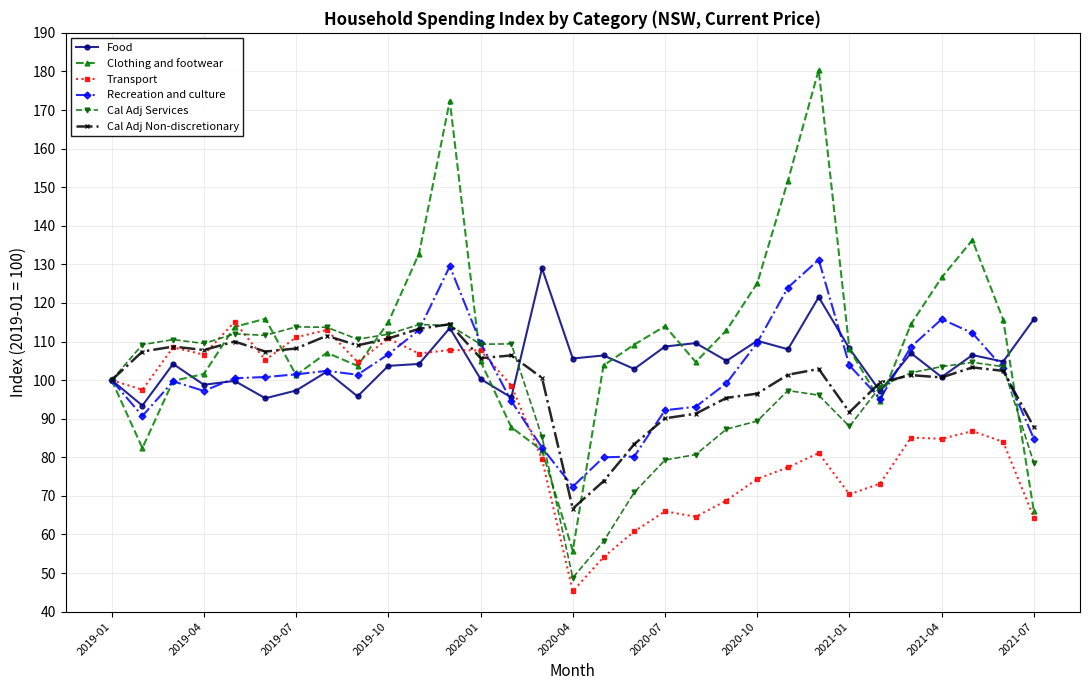

What is the difference between the second highest and minimum values in the Cal Adj Services series?

65.4